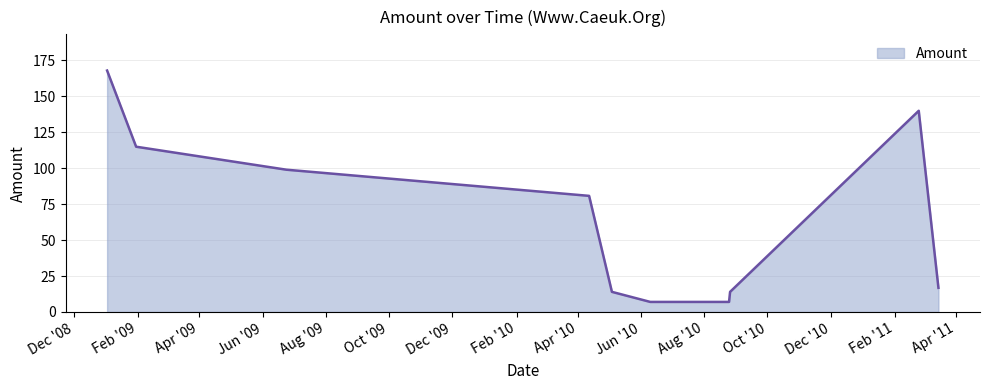

What is the difference between the second highest and second lowest values?

133.0